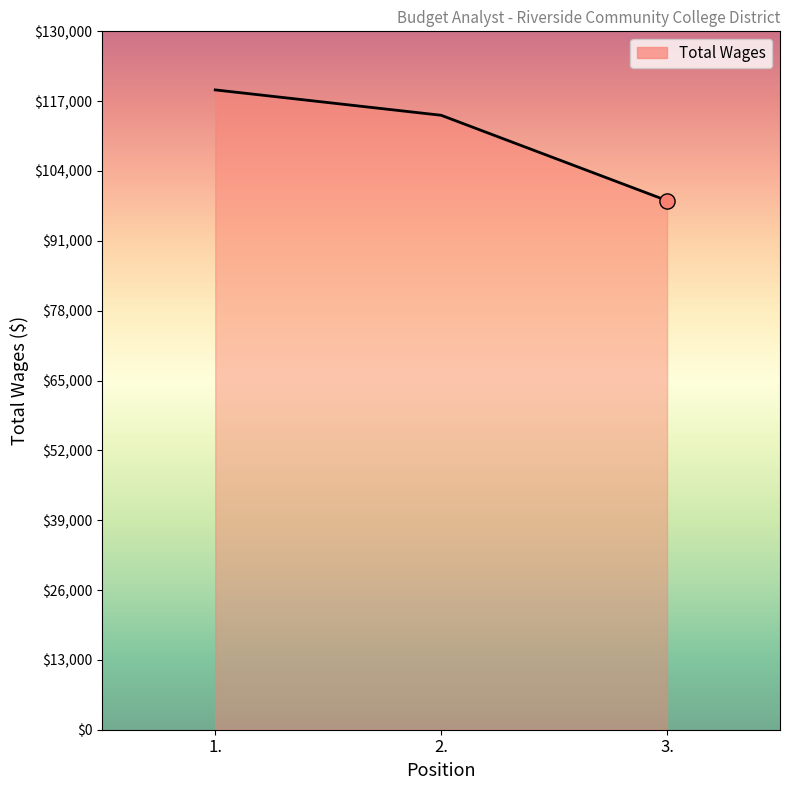

What is the change in value from 1. to 3.?

-20613